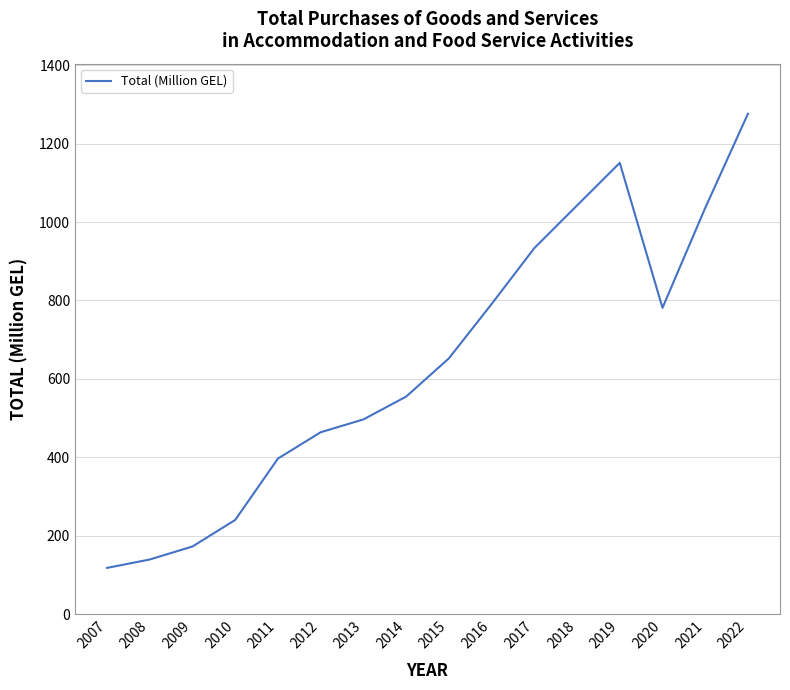

The chart shows a value of 553.3 at 2011. True or false?

False